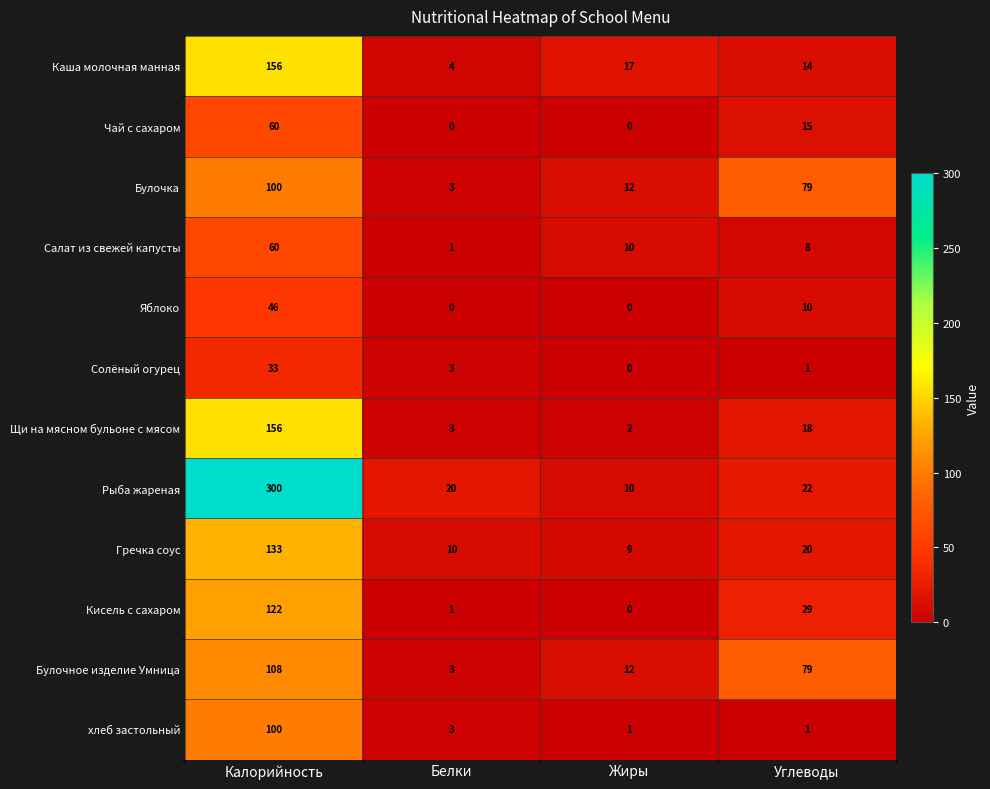

What is the greatest value displayed?

300